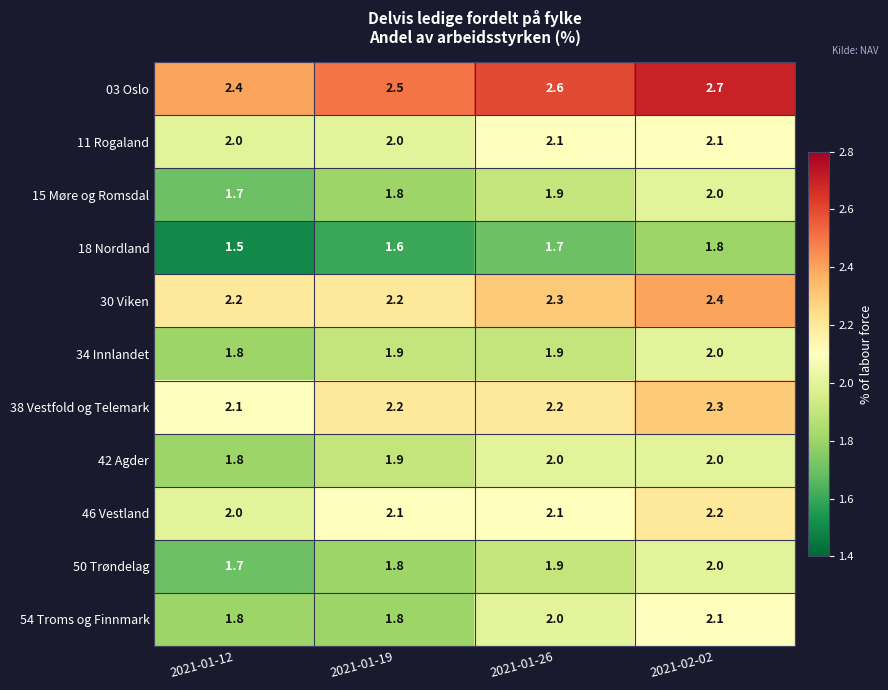

At how many categories does at least one series exceed 1?

4